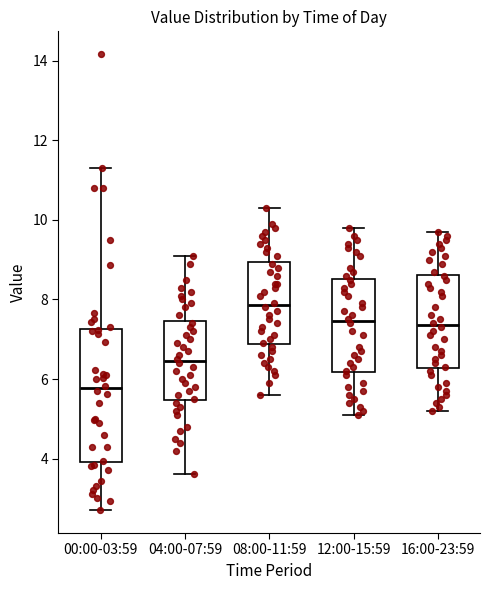

Reading left to right, transcribe this box plot: for each box, give where its median line is, the range the box spans, and where its two whiskers end, as read against the y-axis. The values are not printed on the chart, so give them approximately, as read against the axis.

00:00-03:59: median 5.8, box 4.0 to 7.2, whiskers 2.8 to 11.4
04:00-07:59: median 6.4, box 5.4 to 7.4, whiskers 3.6 to 9.2
08:00-11:59: median 7.8, box 6.8 to 9.0, whiskers 5.6 to 10.4
12:00-15:59: median 7.4, box 6.2 to 8.6, whiskers 5.2 to 9.8
16:00-23:59: median 7.4, box 6.2 to 8.6, whiskers 5.2 to 9.8